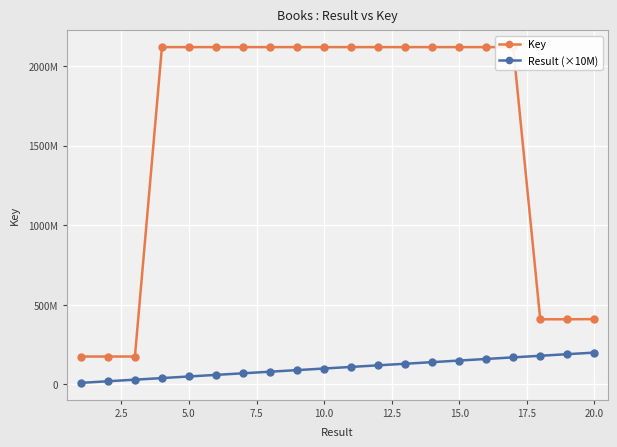

List the series in order of their overall mean, lowest first.

Result (×10M), Key